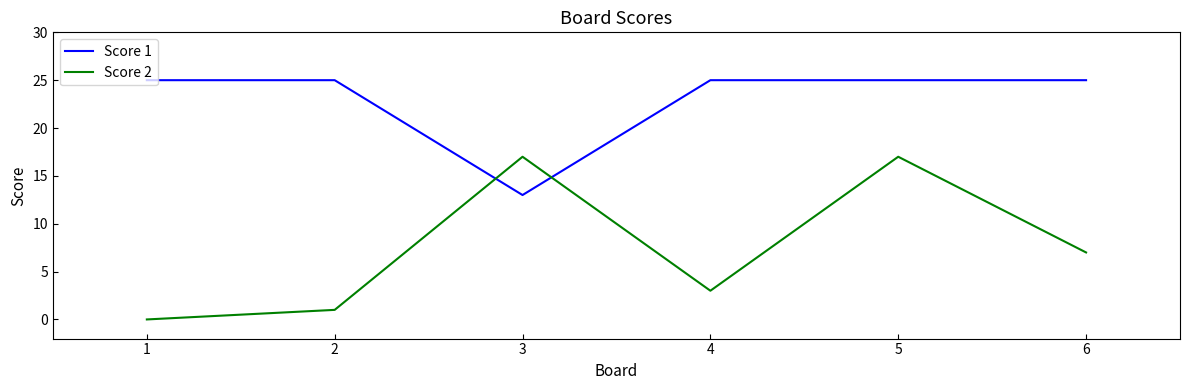

Rank the series at 1 from lowest to highest value.

Score 2, Score 1